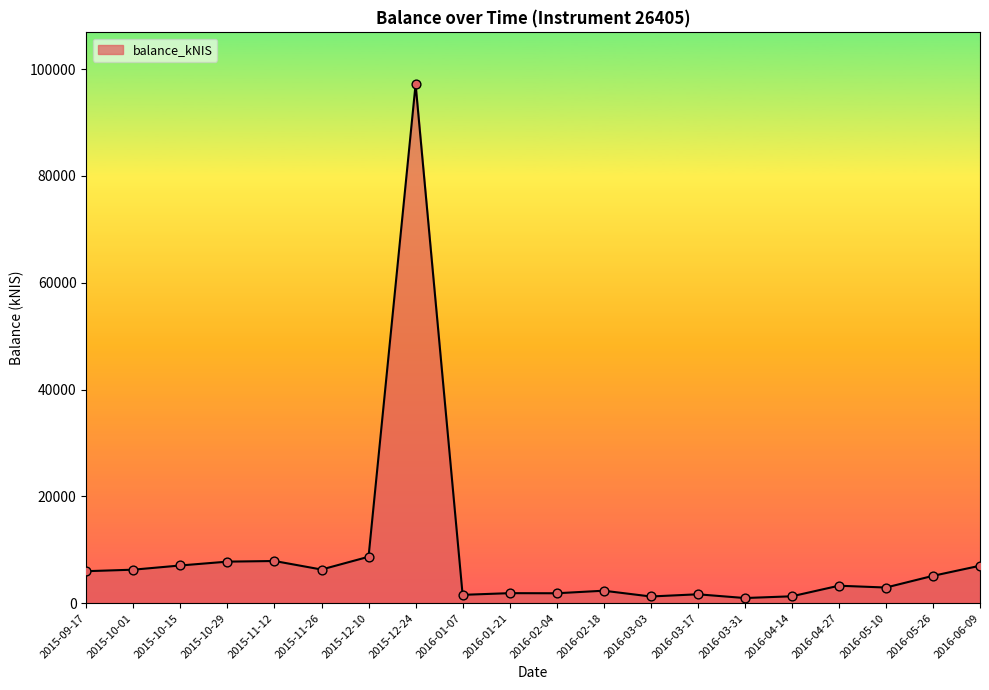

Which has a higher value, 2015-10-01 or 2015-11-12?

2015-11-12